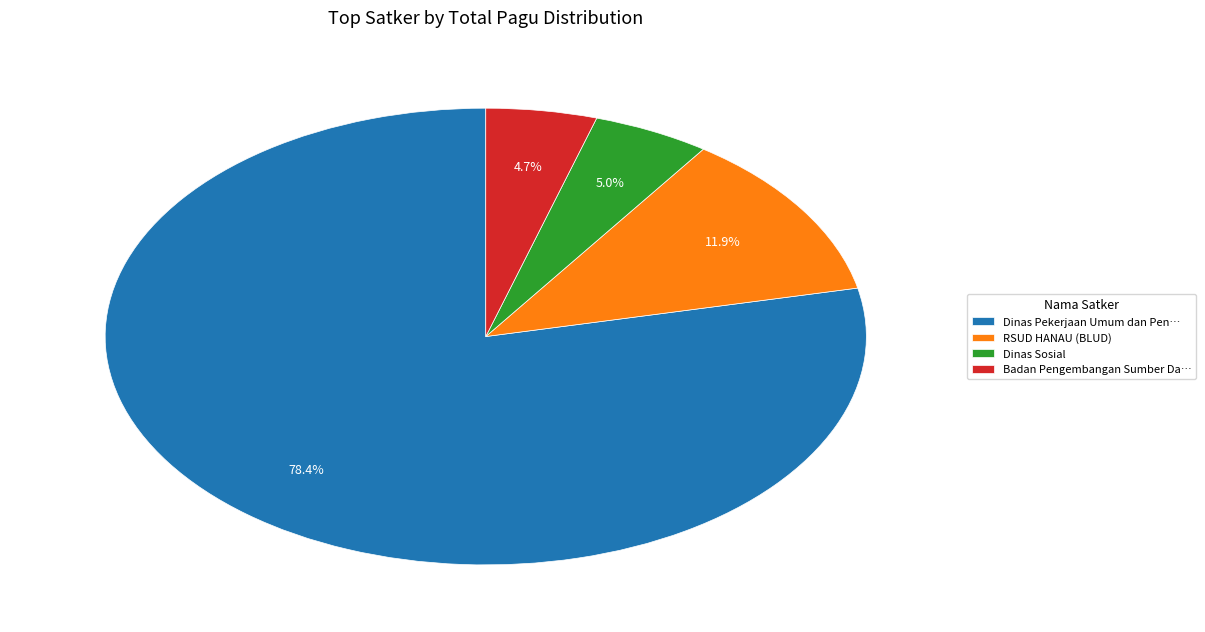

How many slices are in this pie chart?

4